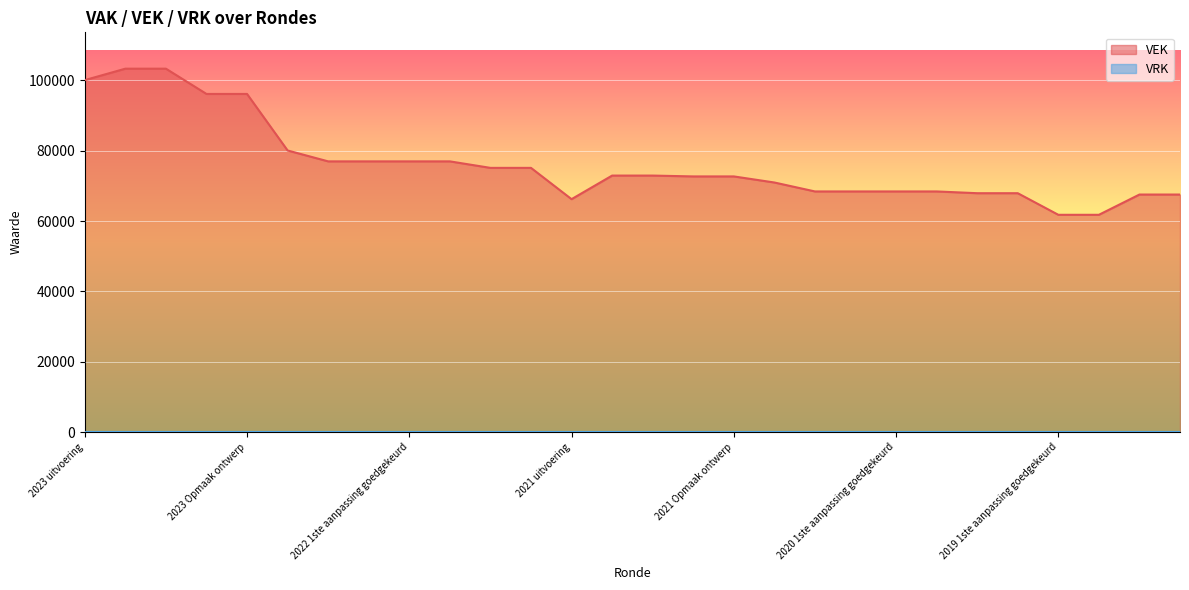

Reading left to right, transcribe all the data shown in this chart.

100062	103315	103315	96130	96130	80056	76960	76960	76960	76960	75111	75111	66215	72920	72920	72680	72680	70953	68410	68410	68410	68410	67909	67909	61769	61769	67529	67529